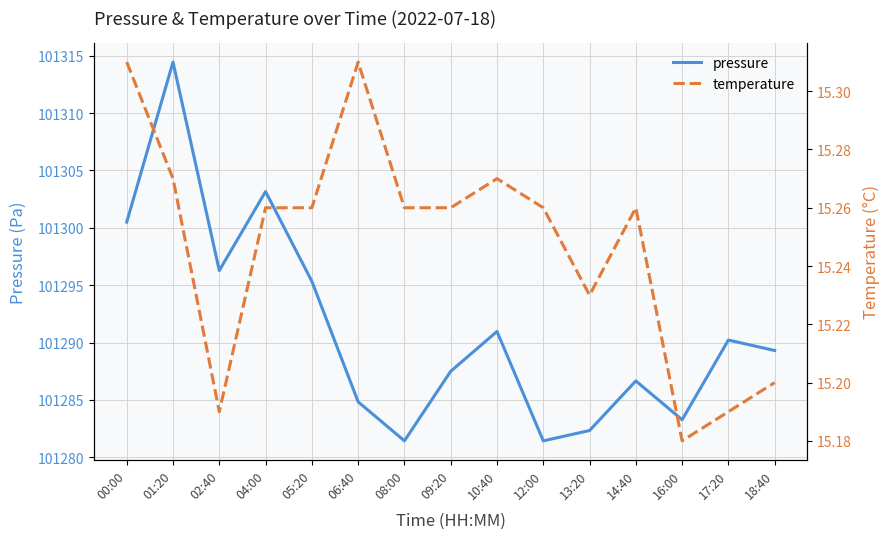

True or false: temperature and pressure cross at least once.

False